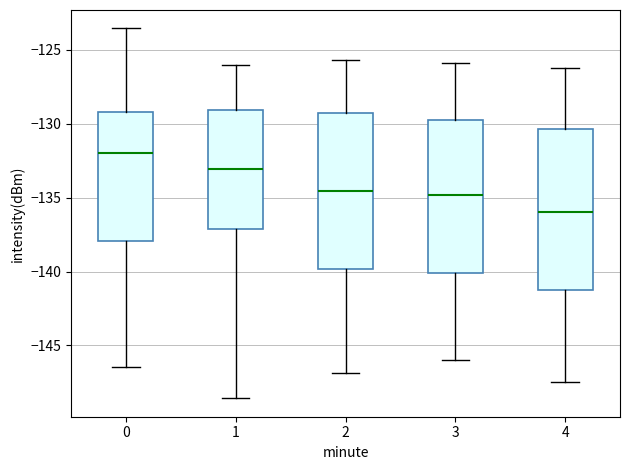

Reading left to right, read every box against the y-axis: the position of its median line, the range the box covers, and the ends of its whiskers. The values are not printed on the chart, so give them approximately, as read against the axis.

0: median -132.0, box -138.0 to -129.0, whiskers -146.5 to -123.5
1: median -133.0, box -137.0 to -129.0, whiskers -148.5 to -126.0
2: median -134.5, box -140.0 to -129.0, whiskers -147.0 to -125.5
3: median -135.0, box -140.0 to -129.5, whiskers -146.0 to -126.0
4: median -136.0, box -141.5 to -130.5, whiskers -147.5 to -126.0